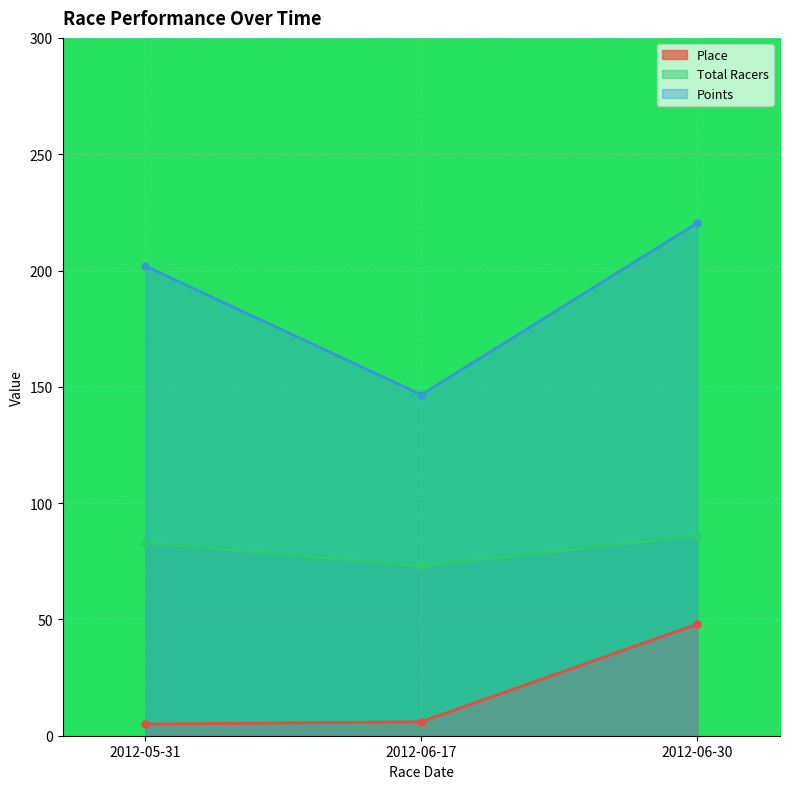

The value of Points at 2012-05-31 is 201.9. True or false?

True